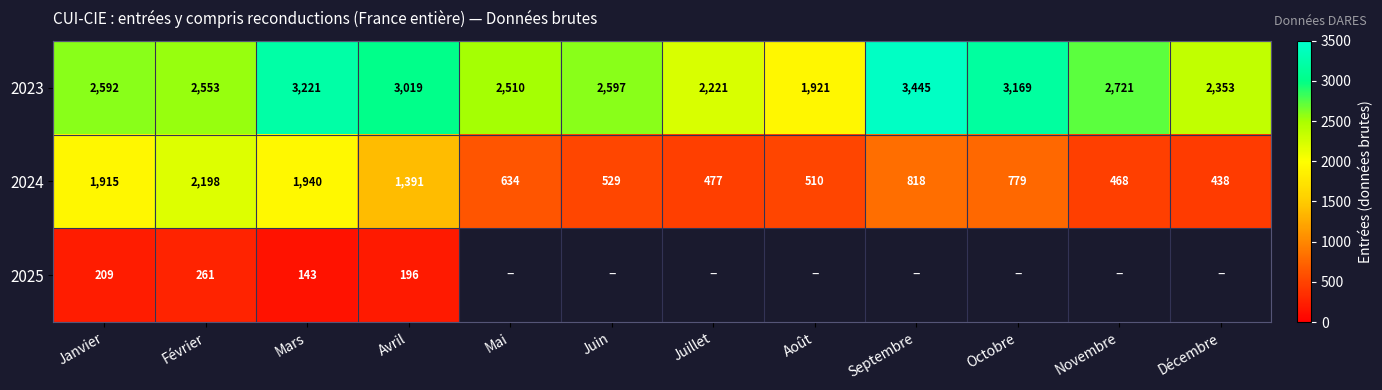

What is the highest value of the 2023 series?

3445